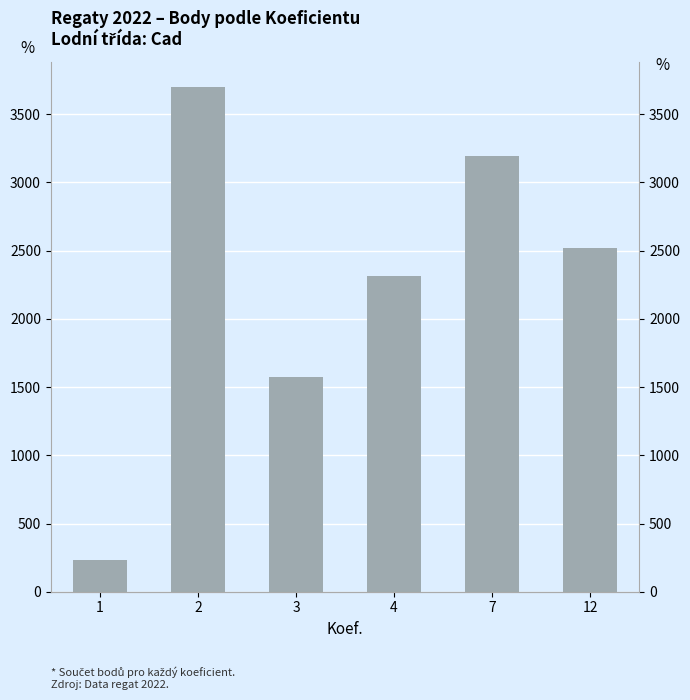

Reading right to left, what are all the values shown in this chart?

2522	3195	2312	1573	3699	230